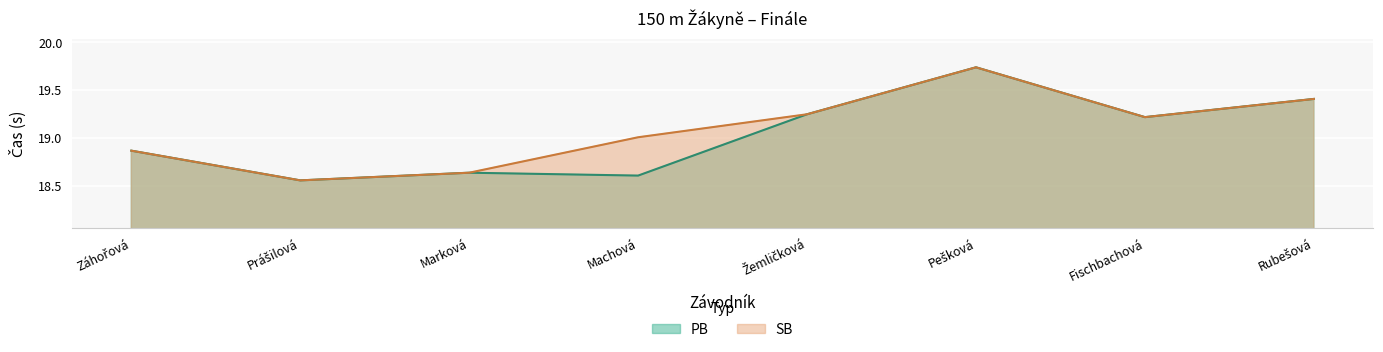

What is the difference between the maximum and minimum values in the SB series?

1.2